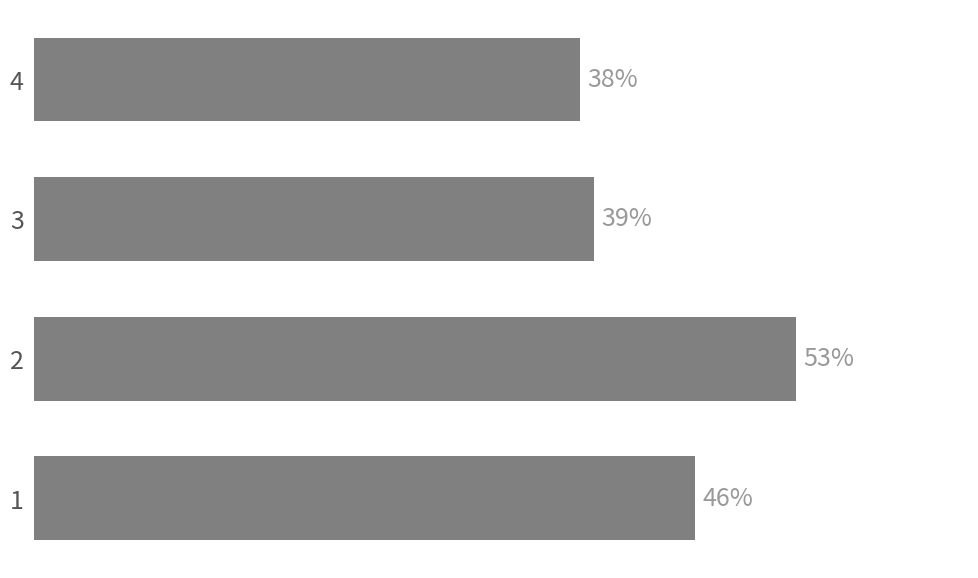

Rank the categories by value from highest to lowest.

2, 1, 3, 4